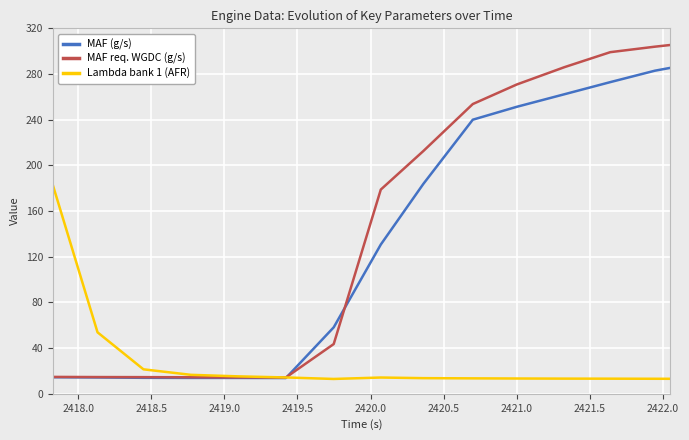

List the series in order of their peak value, lowest first.

Lambda bank 1 (AFR), MAF (g/s), MAF req. WGDC (g/s)